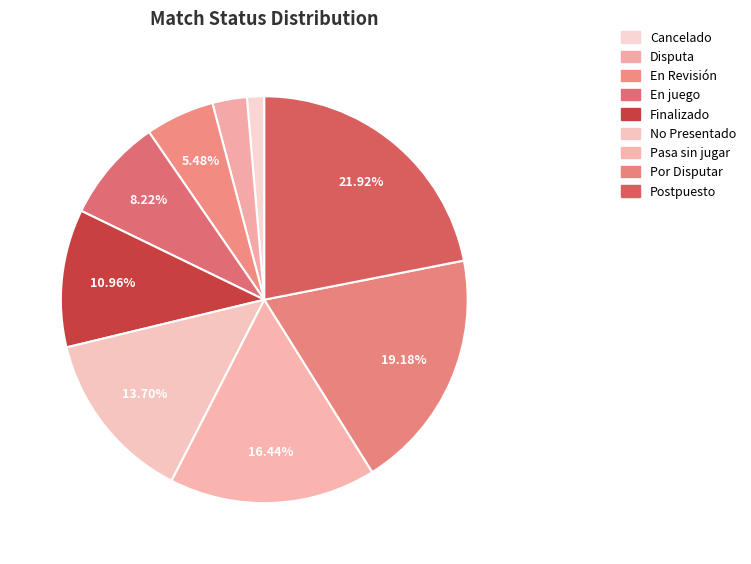

How many segments does this pie chart have?

9